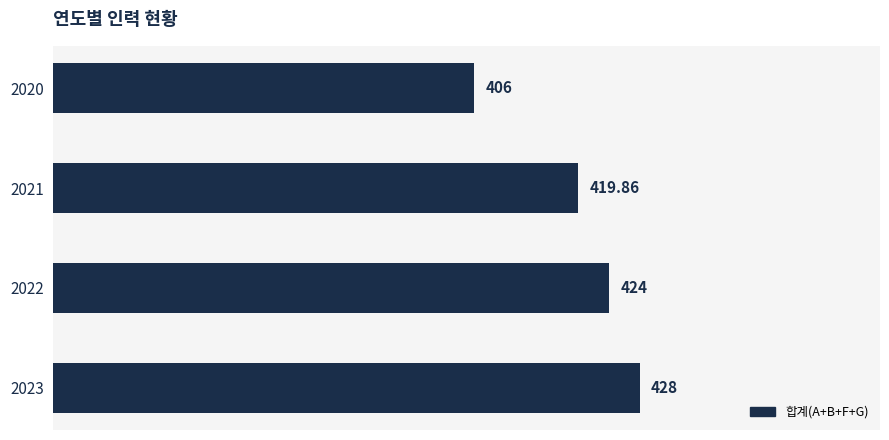

Count the number of categories in the chart.

4